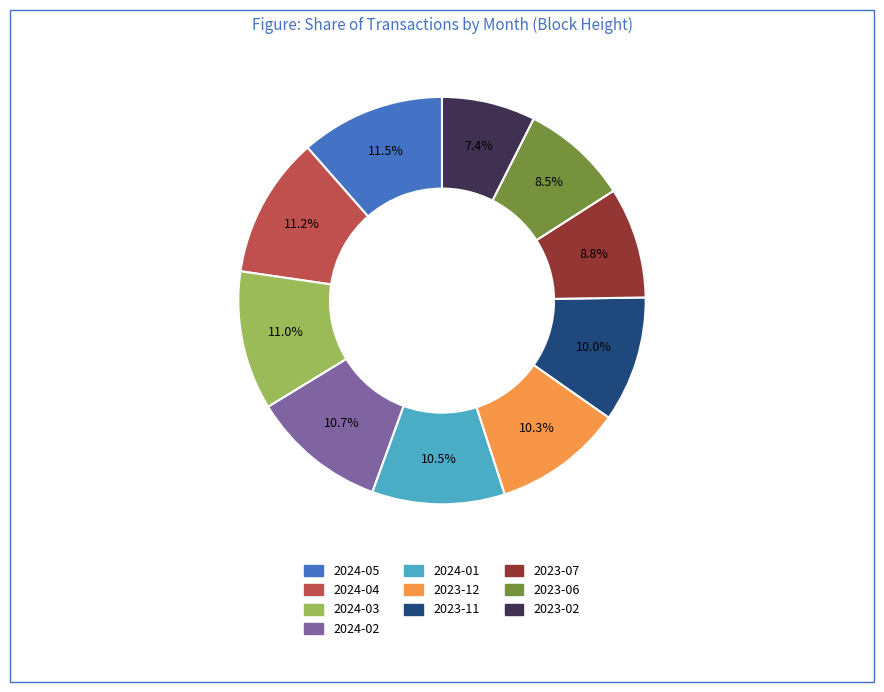

Which category has the smallest portion of the pie?

2023-02